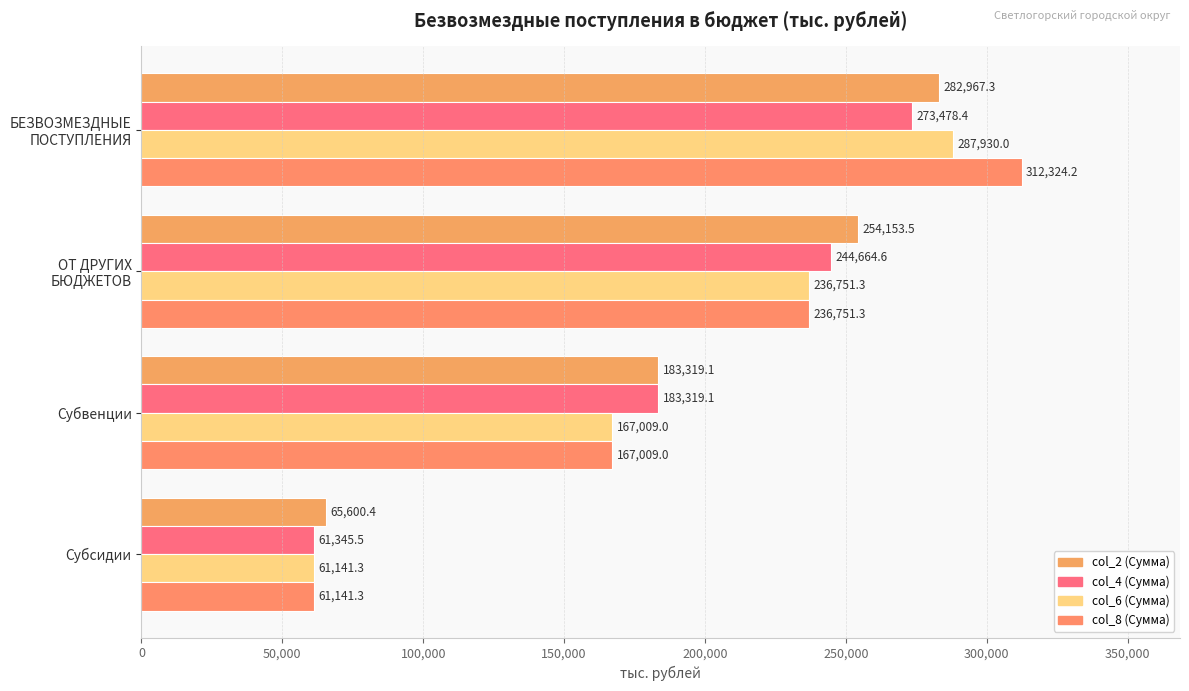

How many categories are shown in the chart?

4